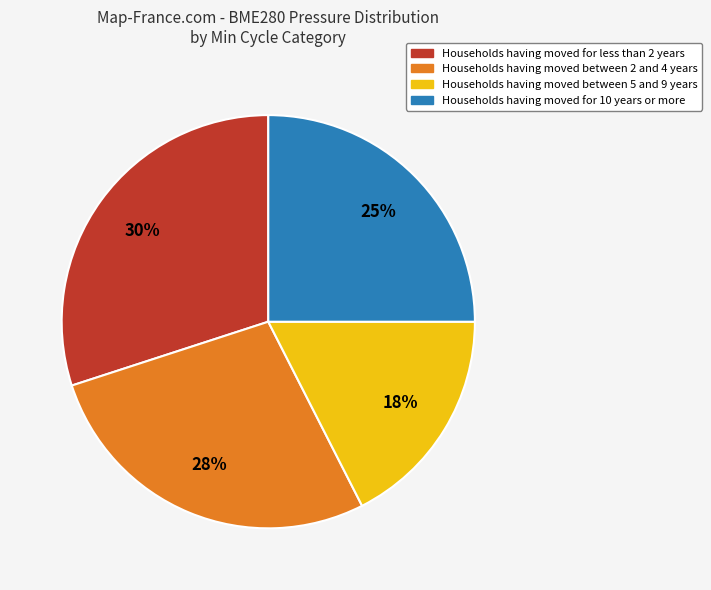

Do Households having moved between 5 and 9 years and Households having moved between 2 and 4 years together represent more than half of the pie?

No